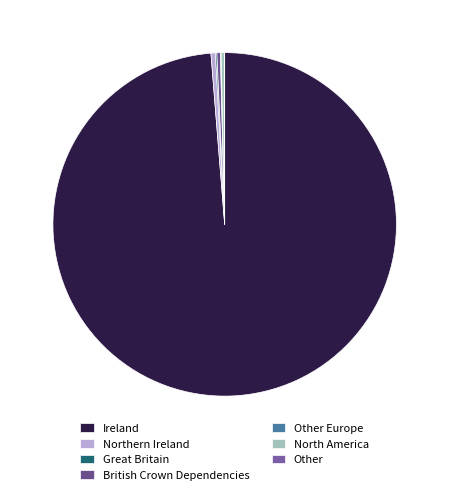

What is the smallest slice in the pie chart?

Other